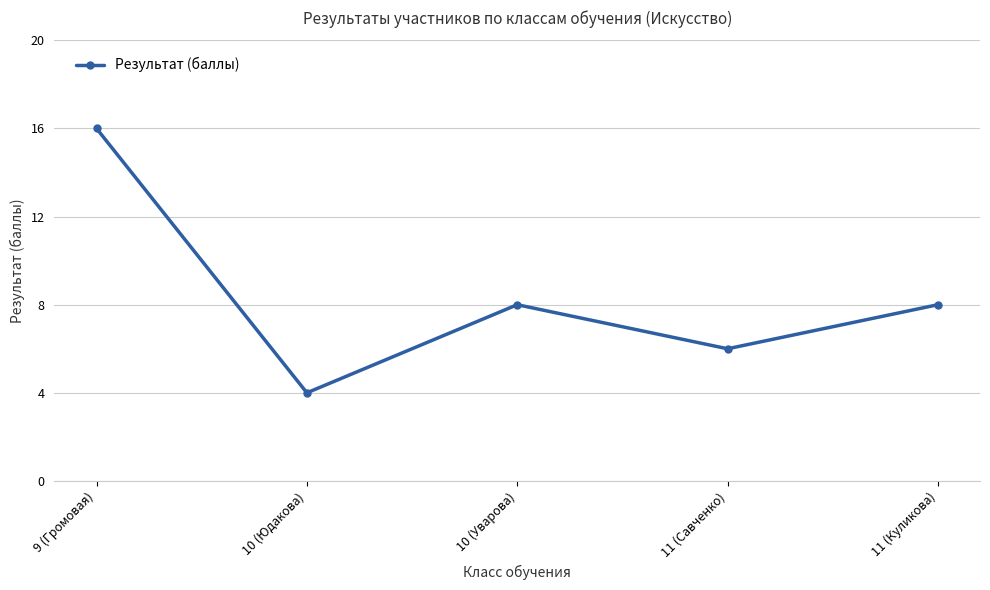

Does the chart have visible grid lines?

Yes